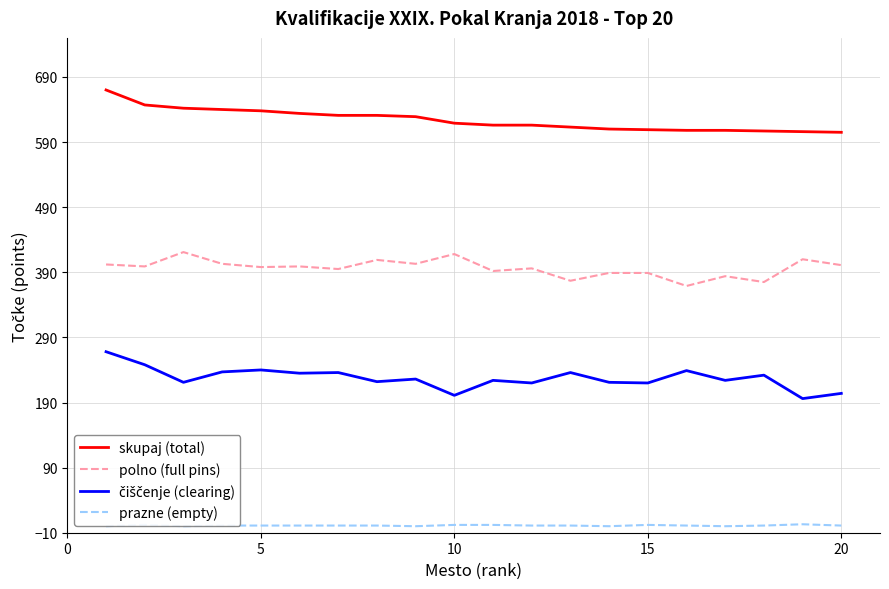

Which series has the largest total across all categories?

skupaj (total)